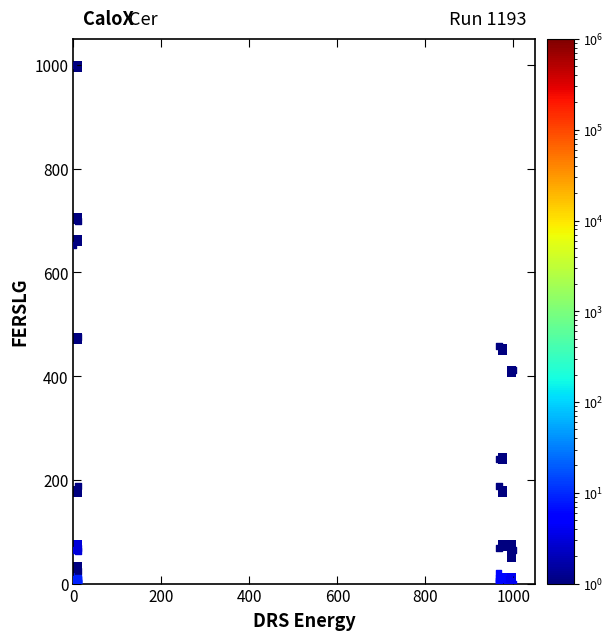

What Y value in the scatter plot is closest to 500?

476.1